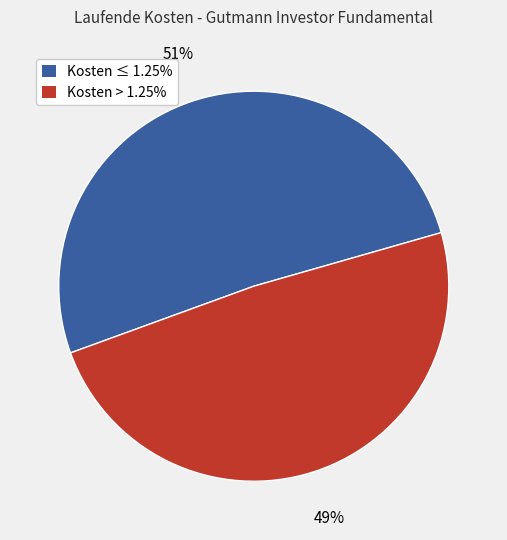

To the nearest percent, what is the average slice percentage?

50%